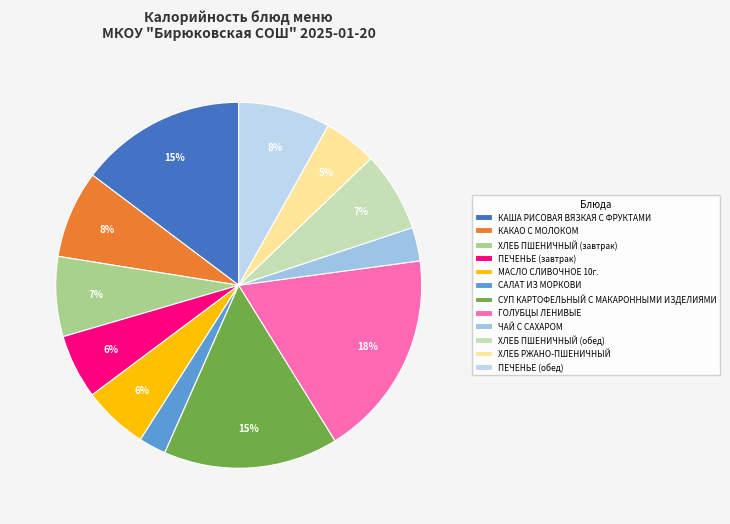

Which category has the biggest portion of the pie?

ГОЛУБЦЫ ЛЕНИВЫЕ